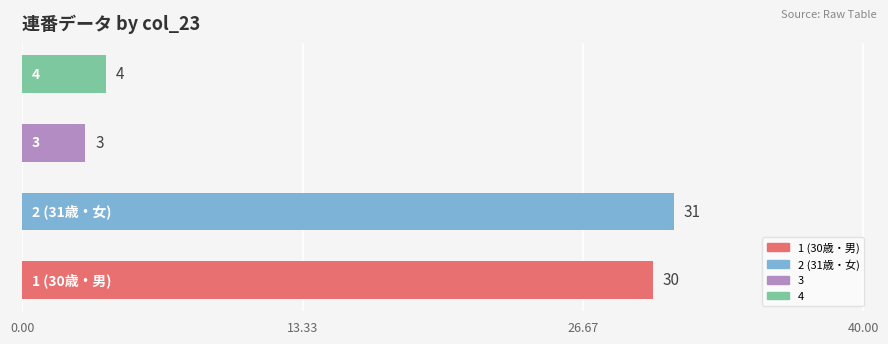

What is the sum of all values?

68